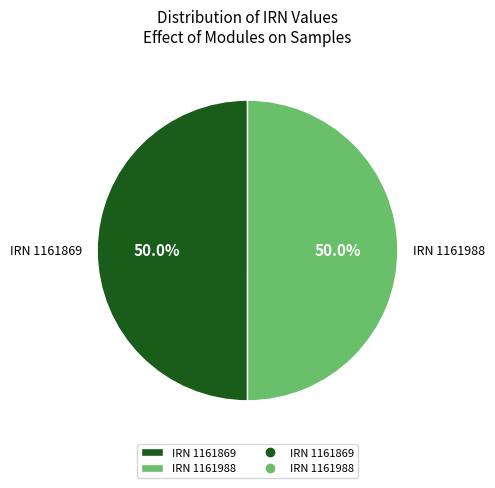

Approximately how many times larger is the value at IRN 1161988 compared to IRN 1161869?

1.0